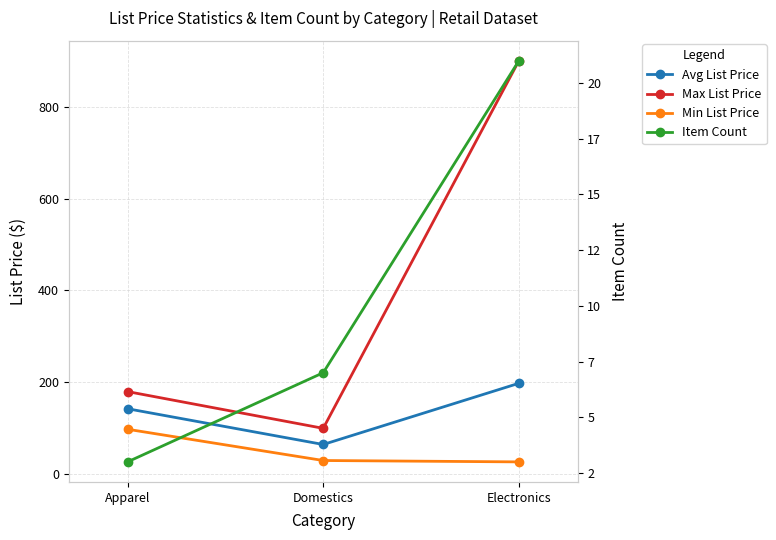

What is the highest value of the Avg List Price series?

198.0